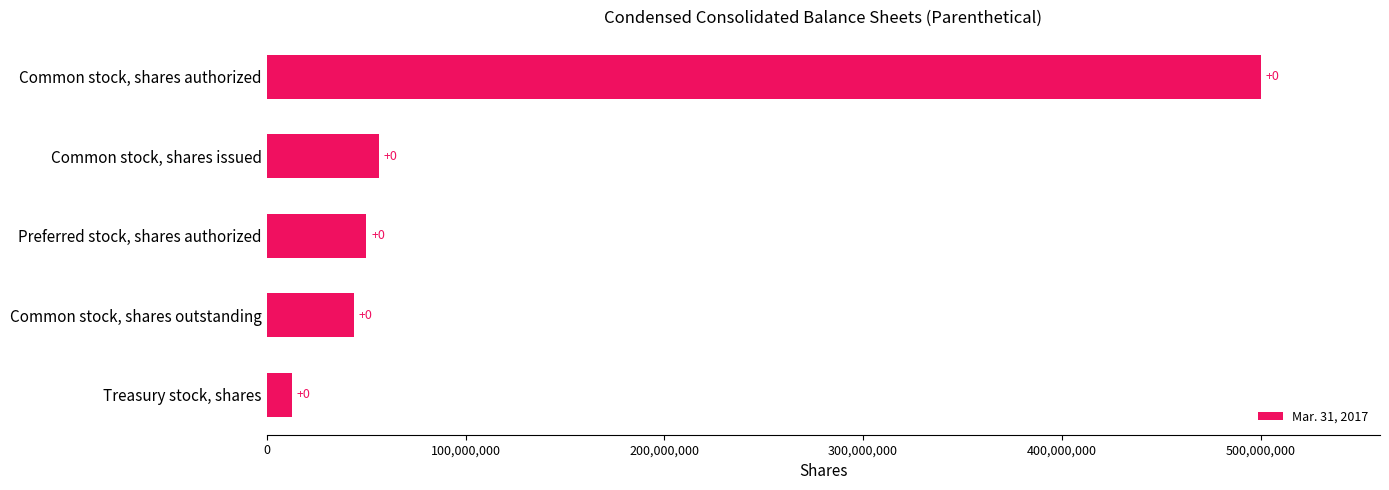

How many bars are there in total?

5